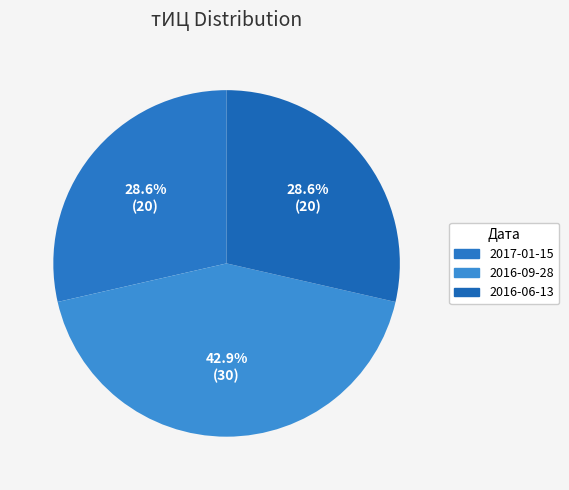

Count the number of slices in the pie.

3